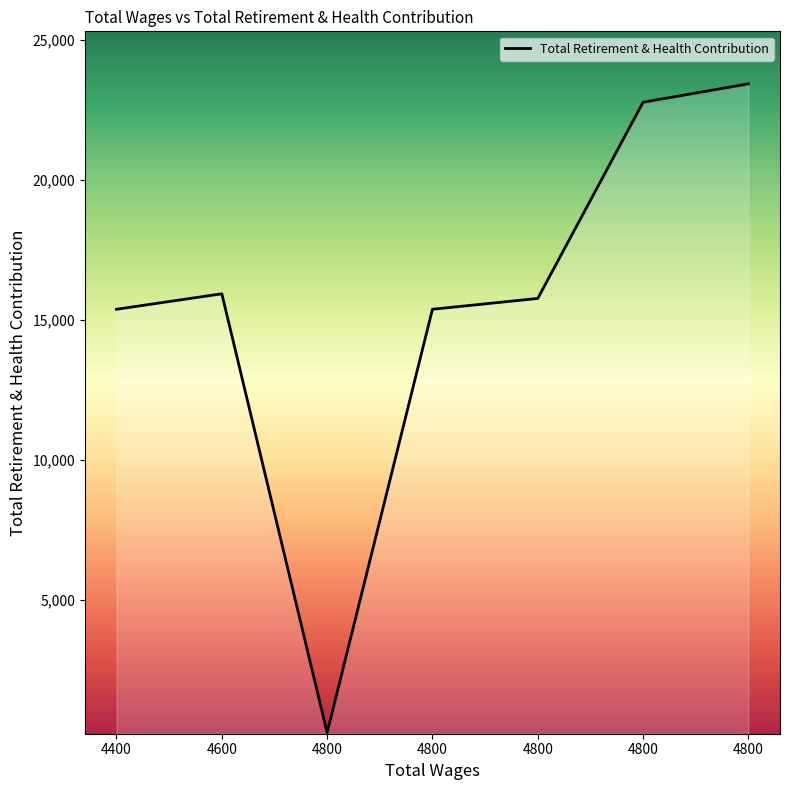

How many lines are shown in the chart?

1